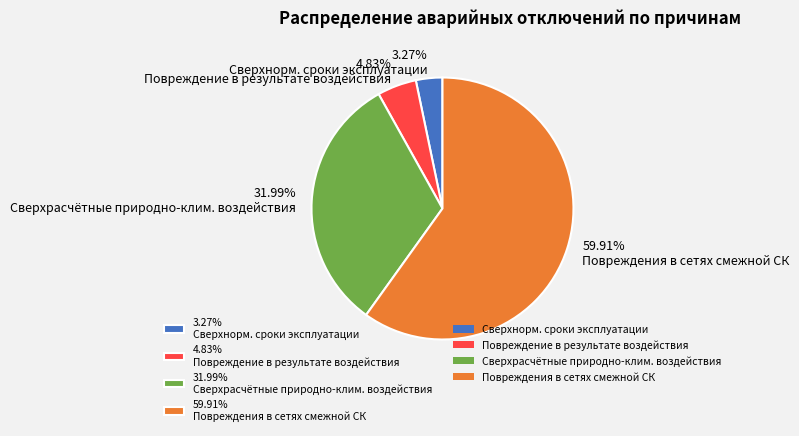

Rank the categories by value from lowest to highest.

3.27% Сверхнорм. сроки эксплуатации, 4.83% Повреждение в результате воздействия, 31.99% Сверхрасчётные природно-клим. воздействия, 59.91% Повреждения в сетях смежной СК